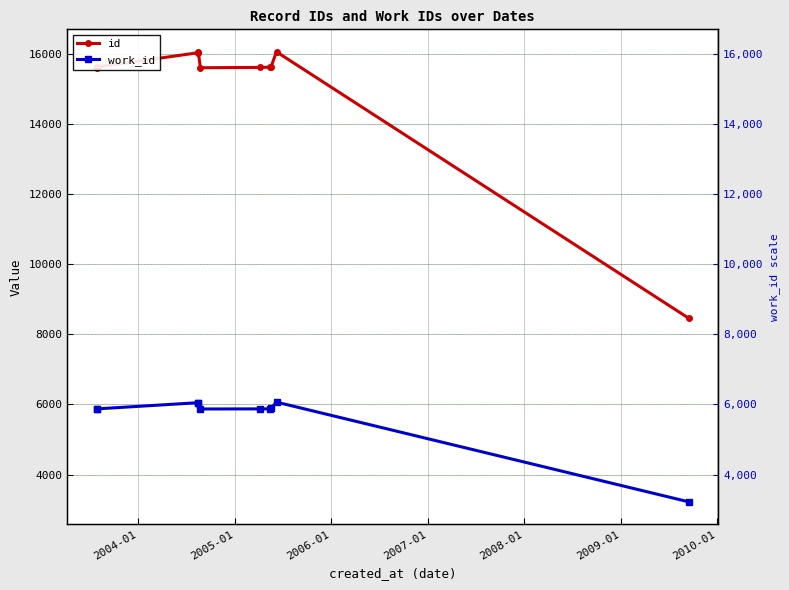

True or false: work_id and id intersect in this chart.

False